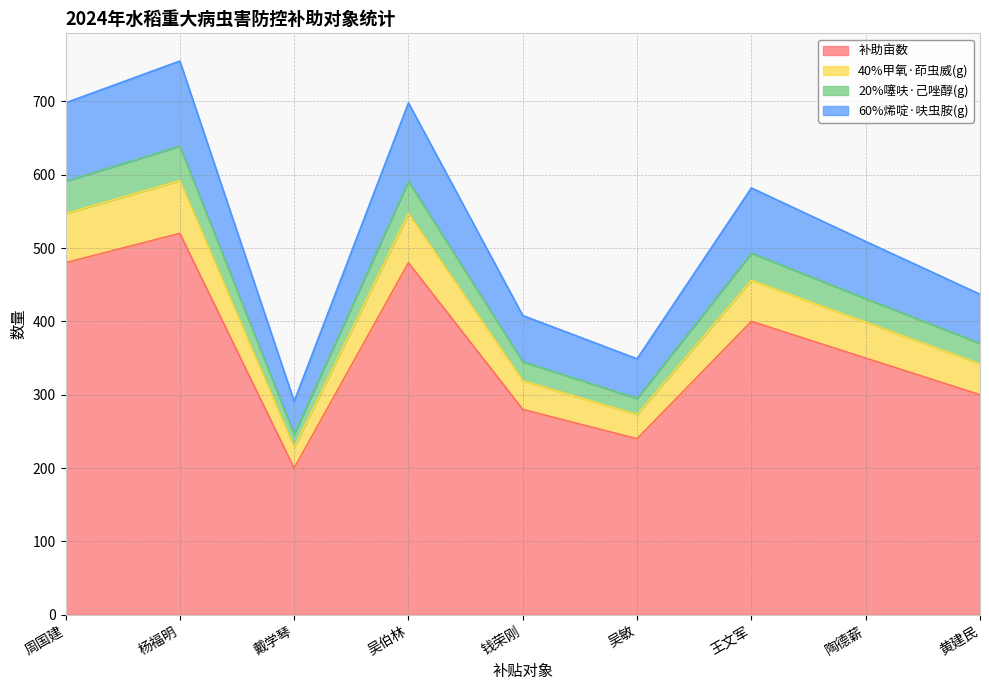

Which category has the lowest value in the 补助亩数 series?

戴学琴